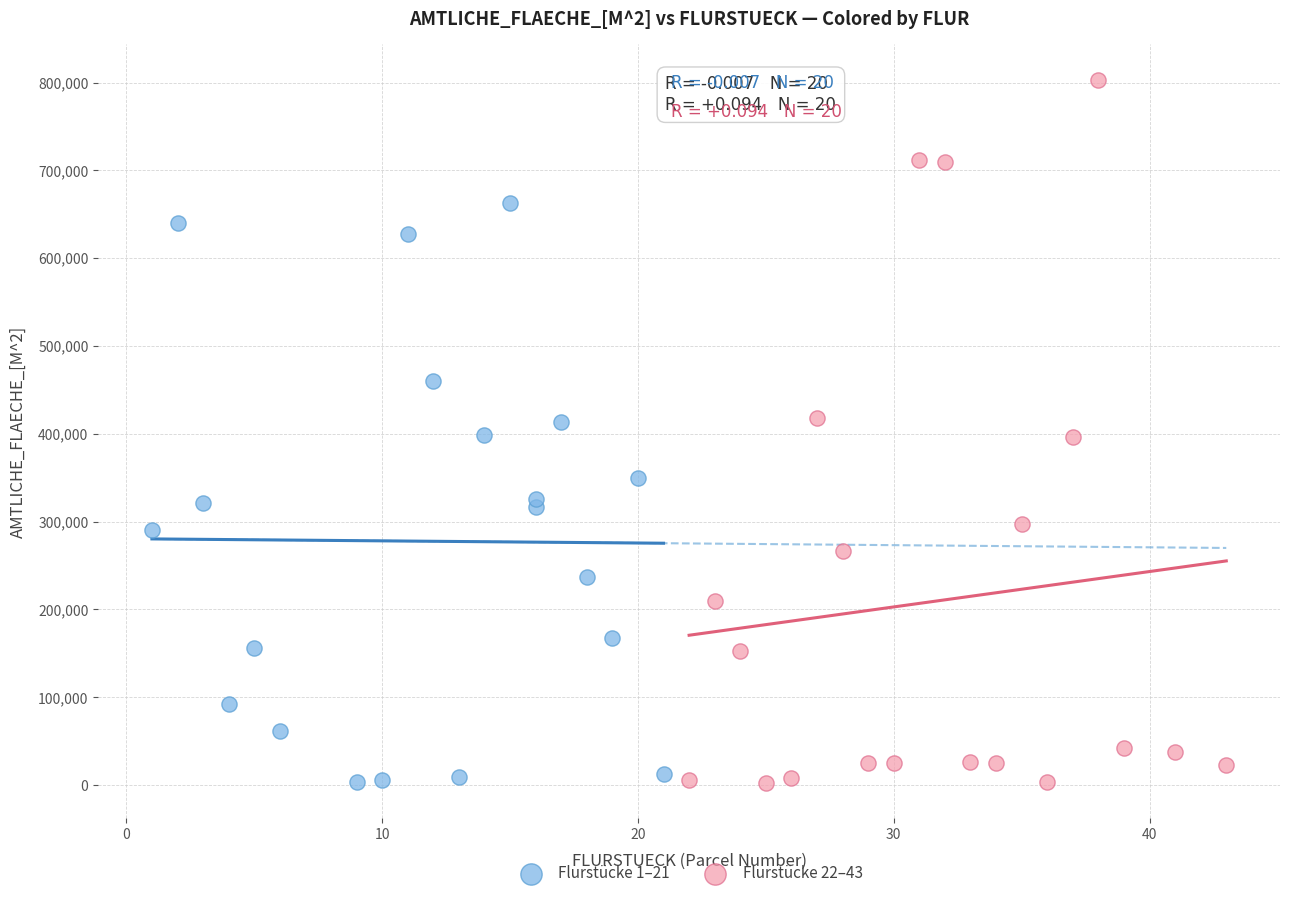

Which series contains the highest Y value?

Flurstücke 22–43